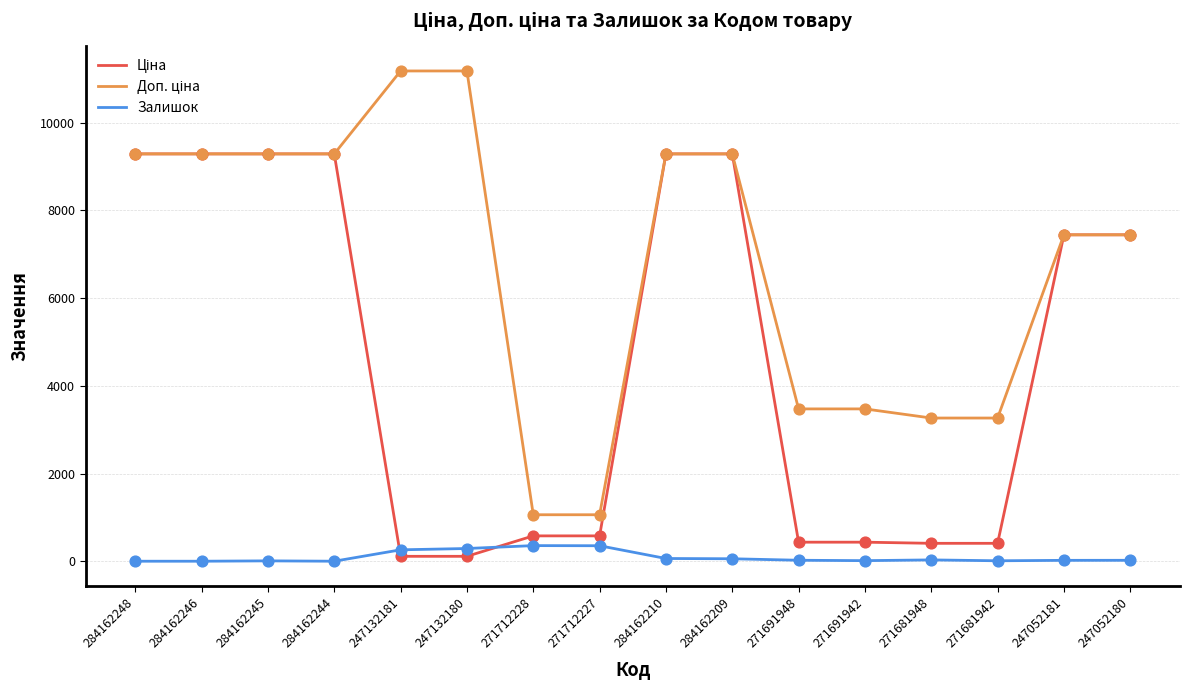

The Залишок series shows 20.0 at 247052181. True or false?

True